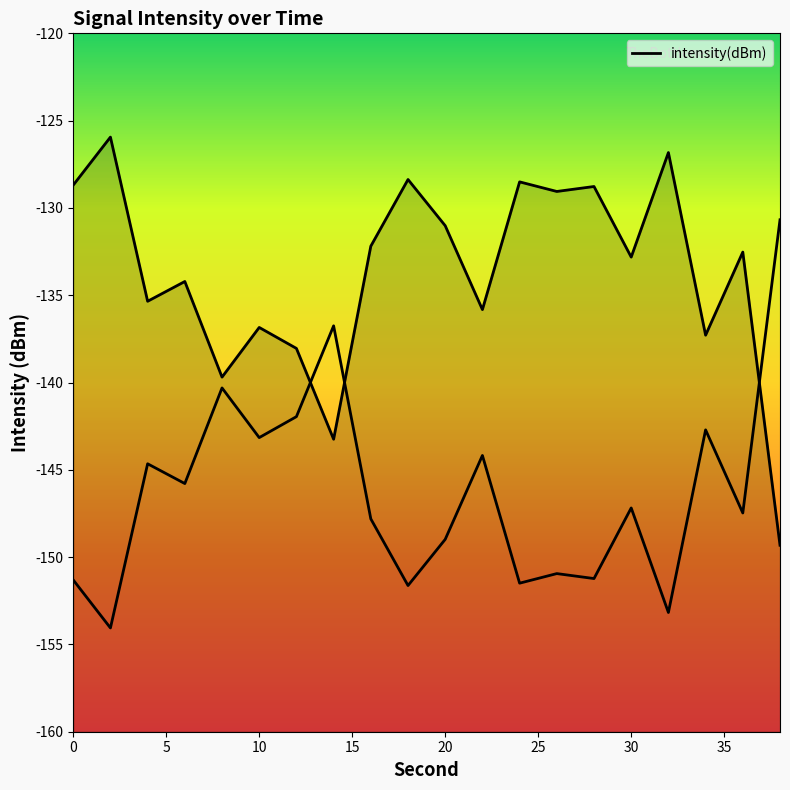

What is the sum of the values at 16 and 4?

-267.5